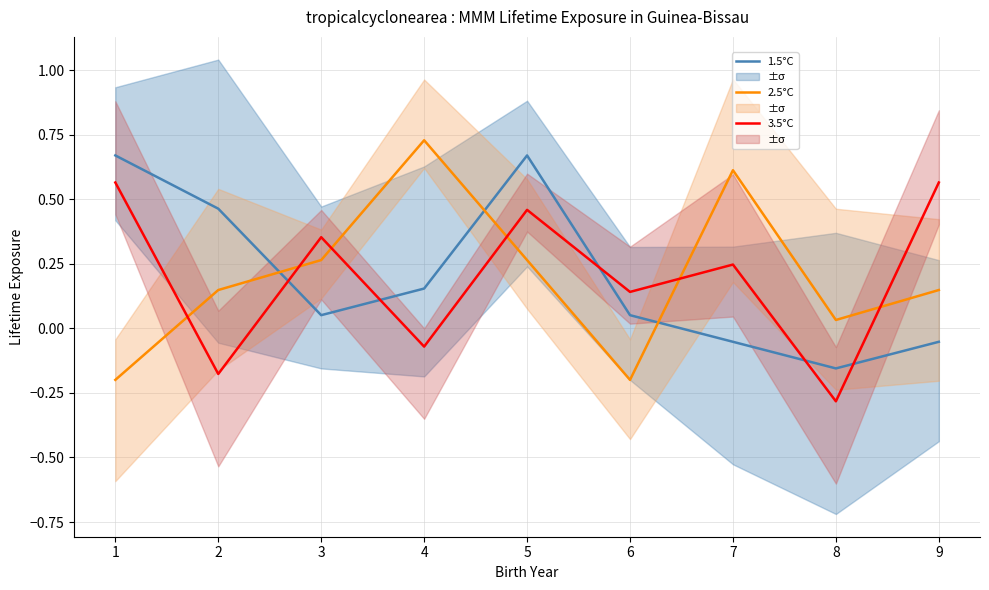

Is it true that 2.5°C equals 0.2 at 8?

False